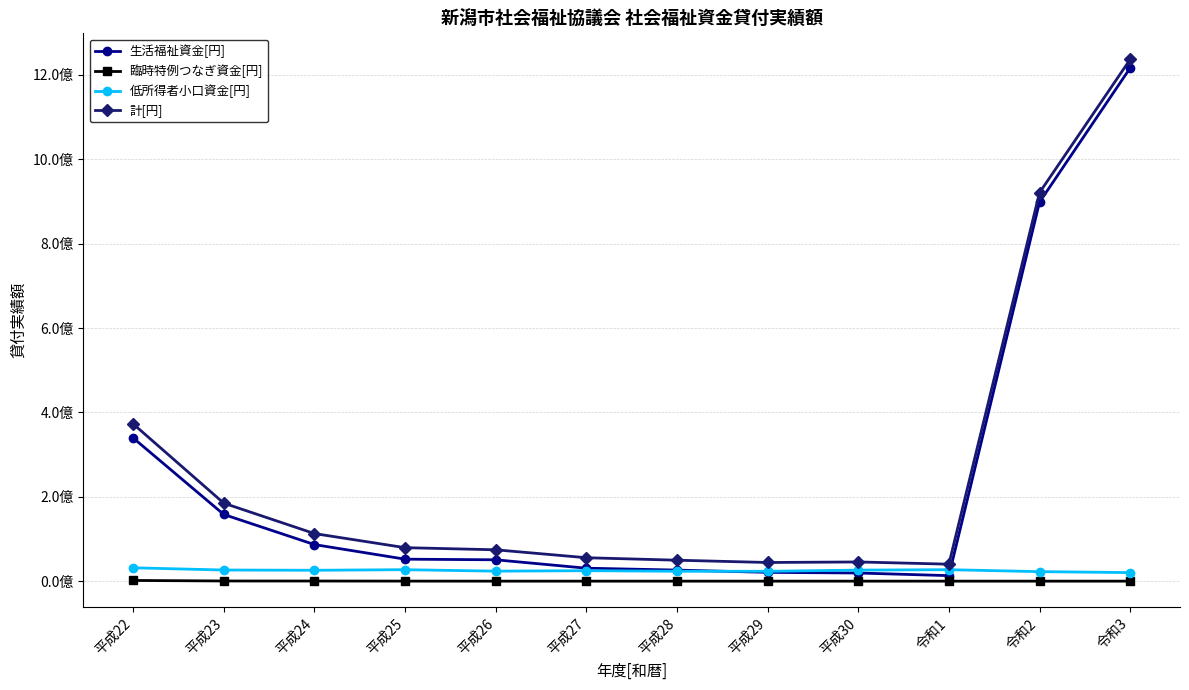

What are all the series names shown in the legend?

生活福祉資金[円], 臨時特例つなぎ資金[円], 低所得者小口資金[円], 計[円]